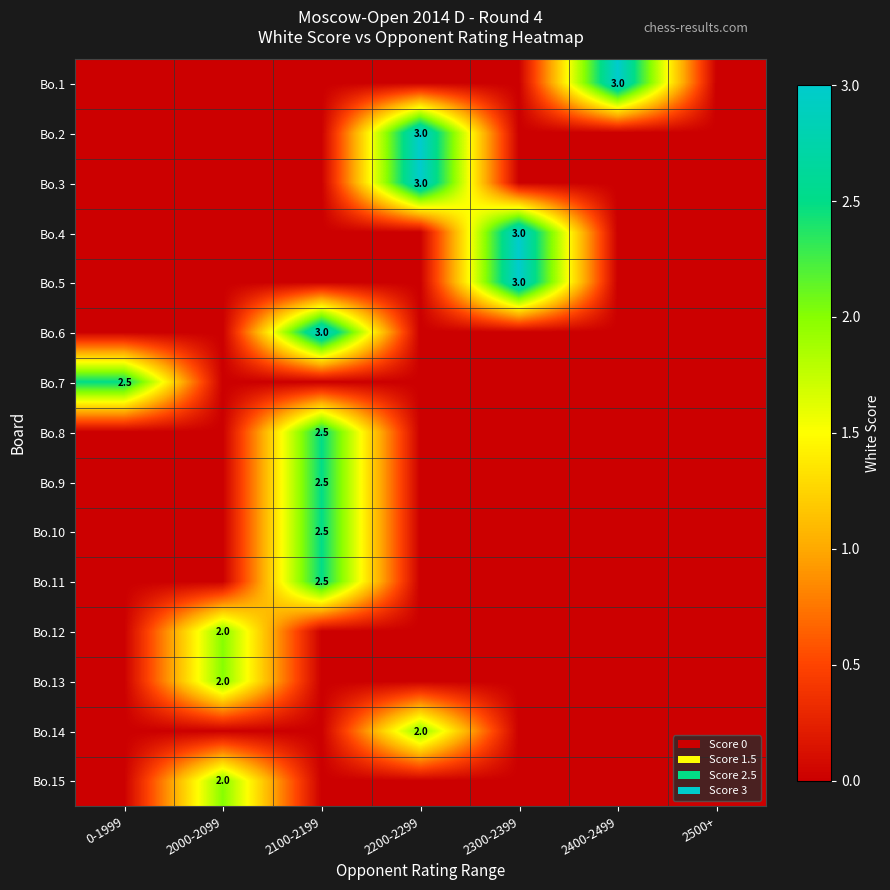

The Bo.4 series shows 0.9 at 2300-2399. True or false?

False